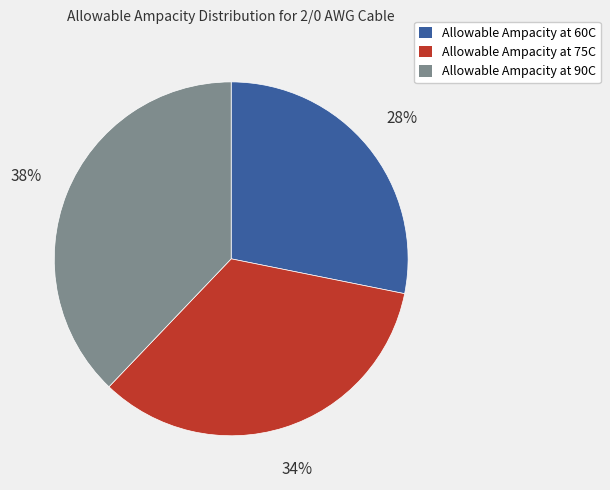

Is the sum of Allowable Ampacity at 90C and Allowable Ampacity at 75C greater than half?

Yes